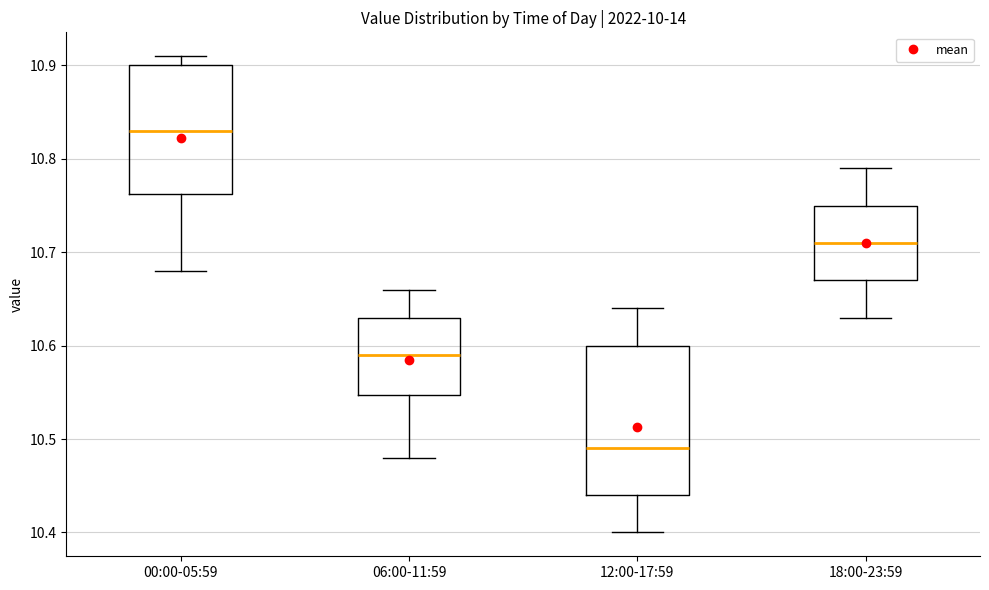

Reading left to right, transcribe this box plot: for each box, give where its median line is, the range the box spans, and where its two whiskers end, as read against the y-axis. The values are not printed on the chart, so give them approximately, as read against the axis.

00:00-05:59: median 10.83, box 10.76 to 10.90, whiskers 10.68 to 10.91
06:00-11:59: median 10.59, box 10.55 to 10.63, whiskers 10.48 to 10.66
12:00-17:59: median 10.49, box 10.44 to 10.60, whiskers 10.40 to 10.64
18:00-23:59: median 10.71, box 10.67 to 10.75, whiskers 10.63 to 10.79